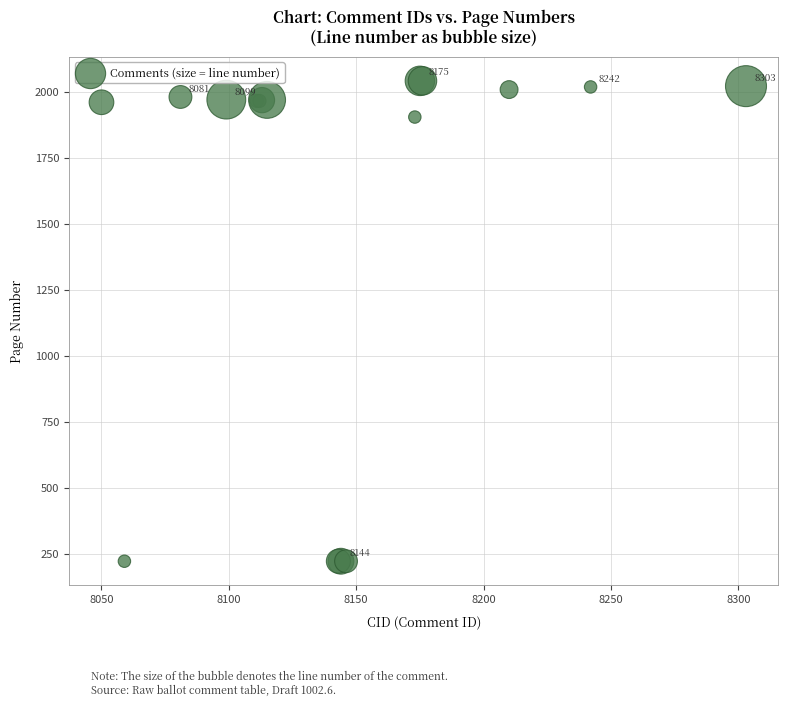

What Y value in the scatter plot is closest to 1133?

1905